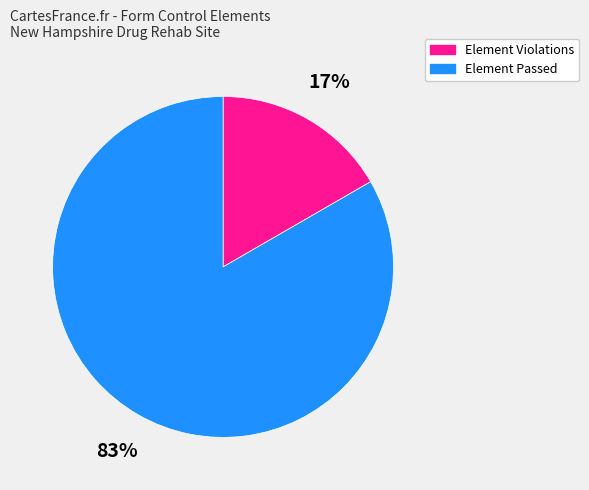

How many segments does this pie chart have?

2